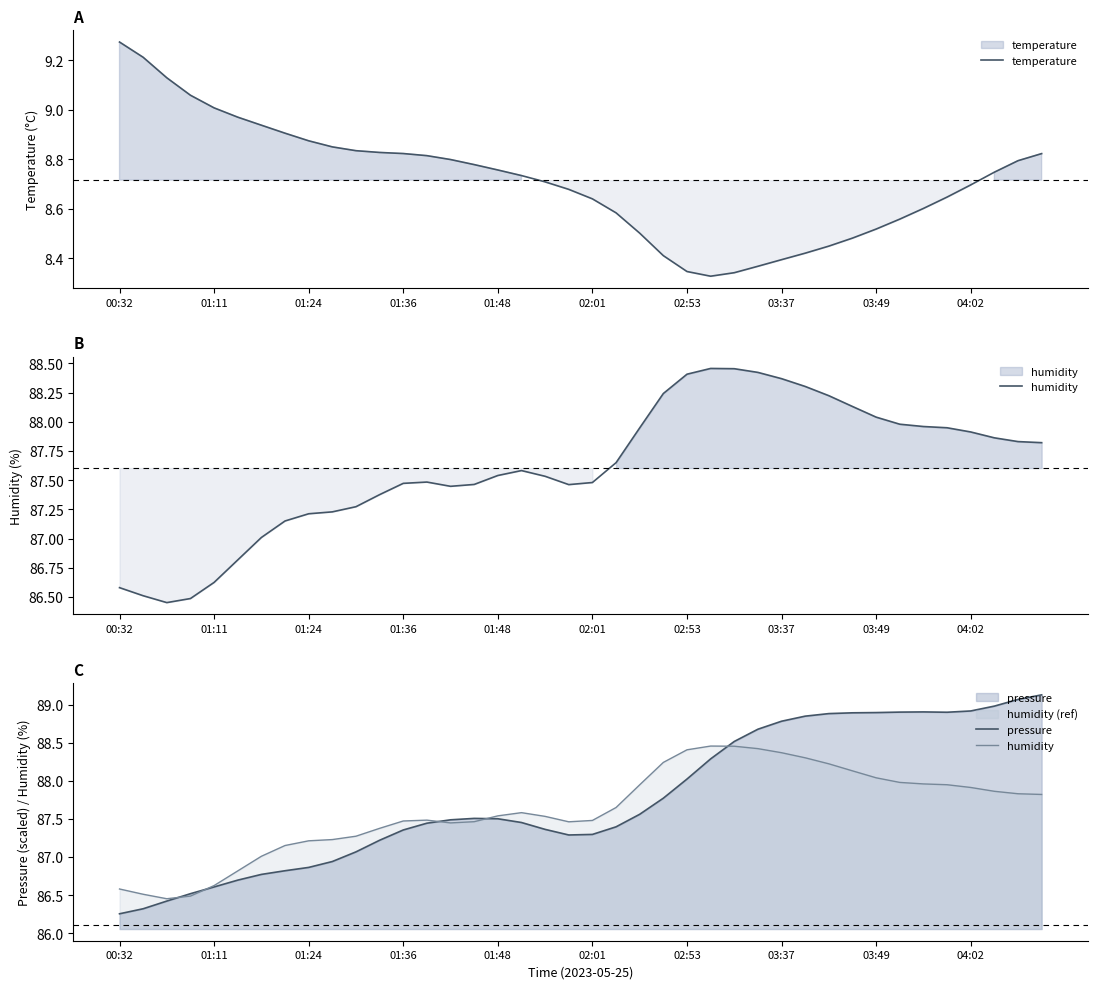

True or false: pressure has more than 1 interior local peaks.

True